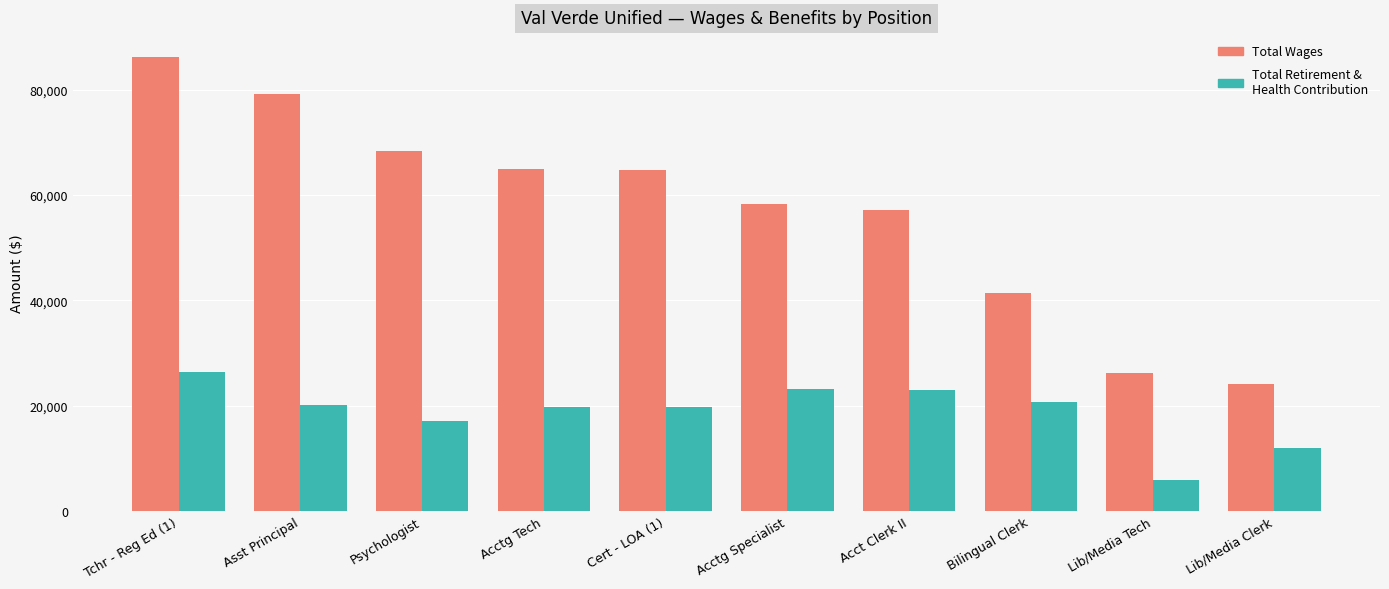

How many bars are there in total?

20